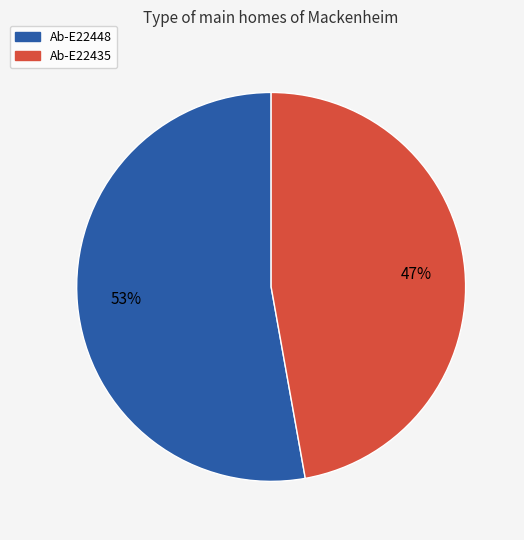

What percentage is the Ab-E22435 slice, to the nearest percent?

47%